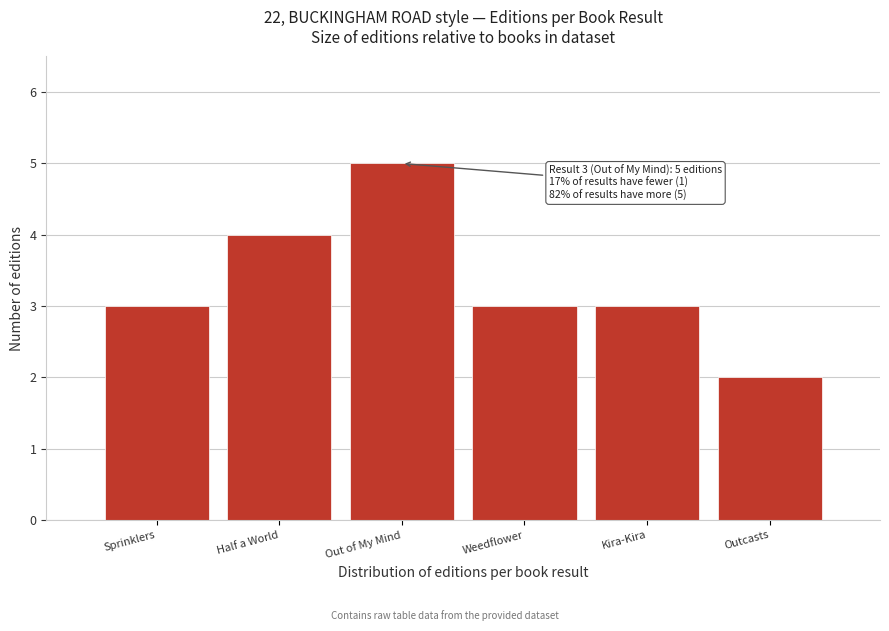

Reading right to left, extract all data points from this chart.

Outcasts=2	Kira-Kira=3	Weedflower=3	Out of My Mind=5	Half a World=4	Sprinklers=3